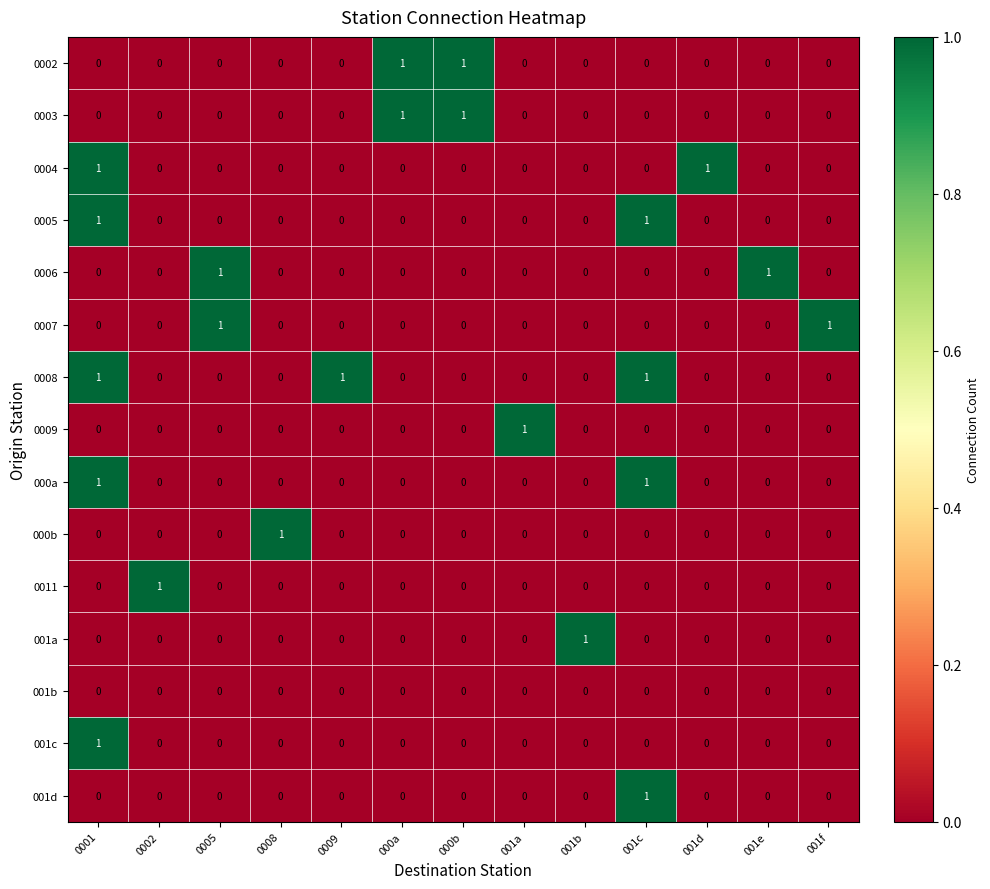

Count the 0006 values in the range 0 to 1.

13